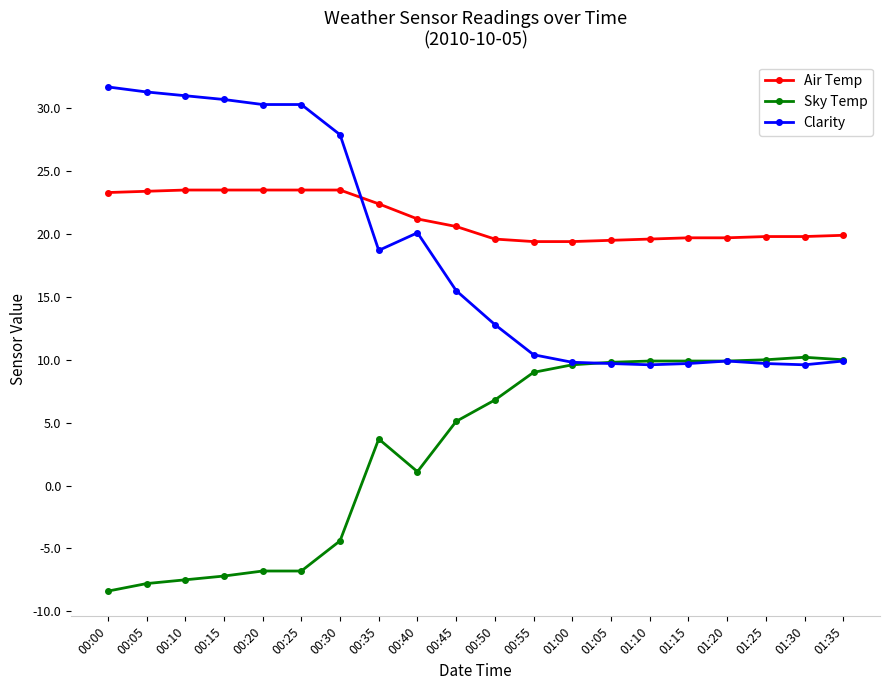

What is the sum of all Sky Temp values?

56.1